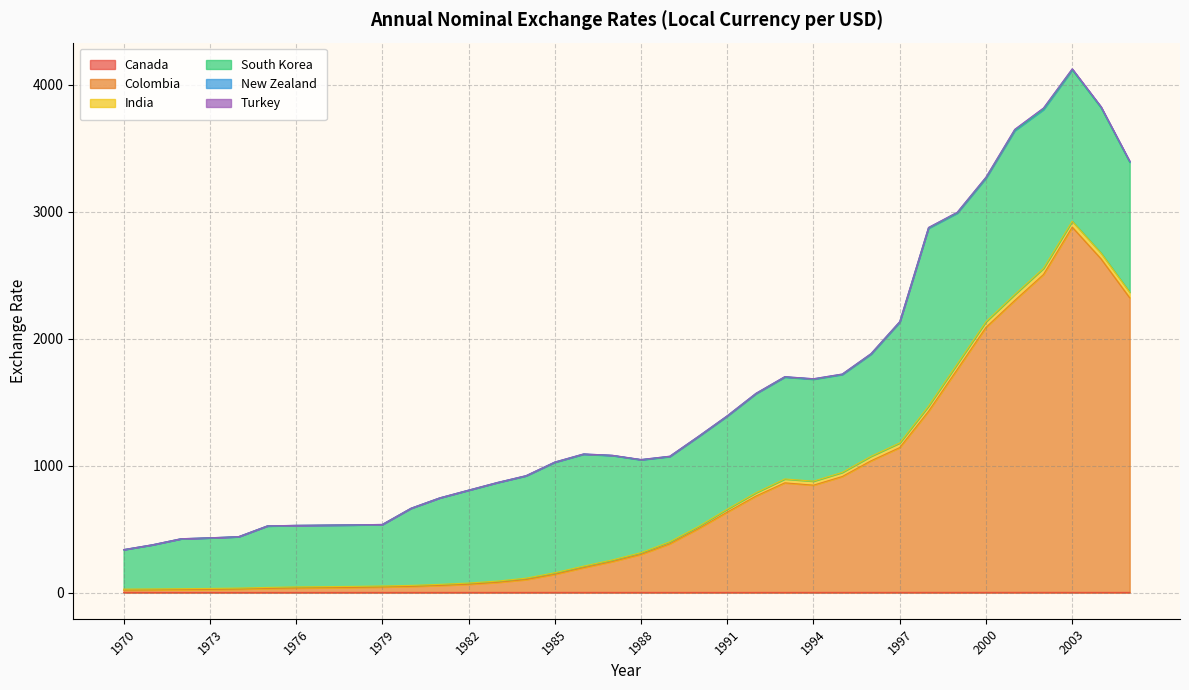

The India series shows 7.5 at 1971. True or false?

True